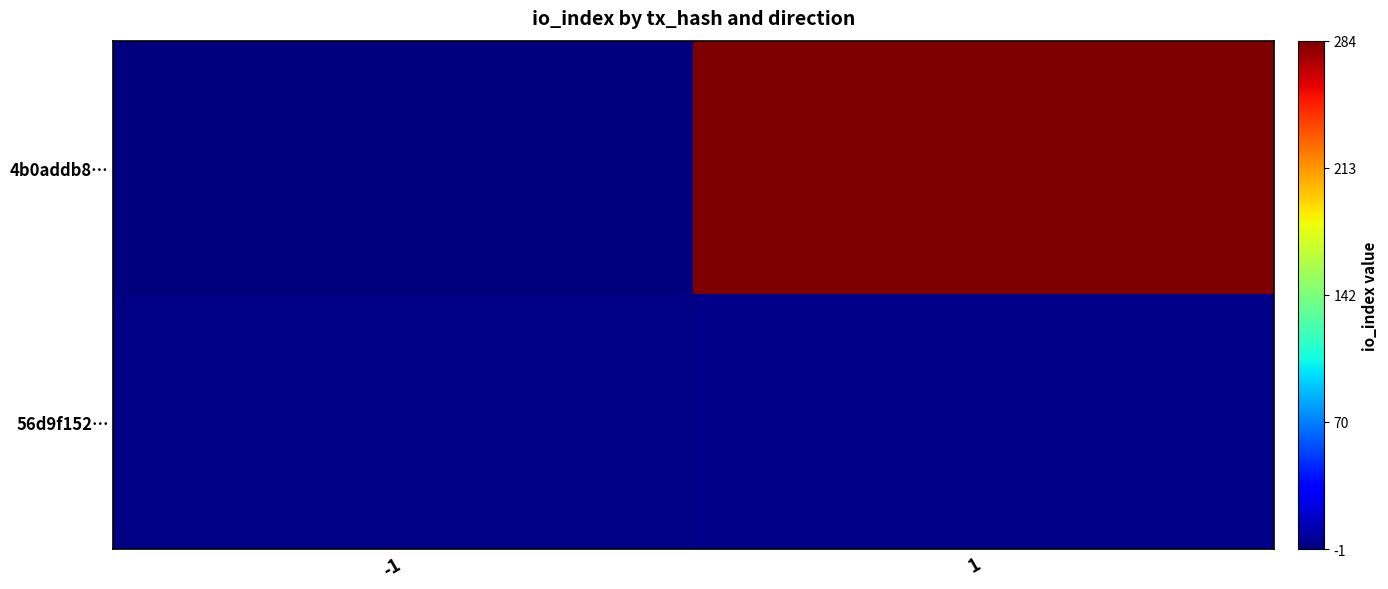

Between -1 and 1, which series saw the biggest shift?

4b0addb8…